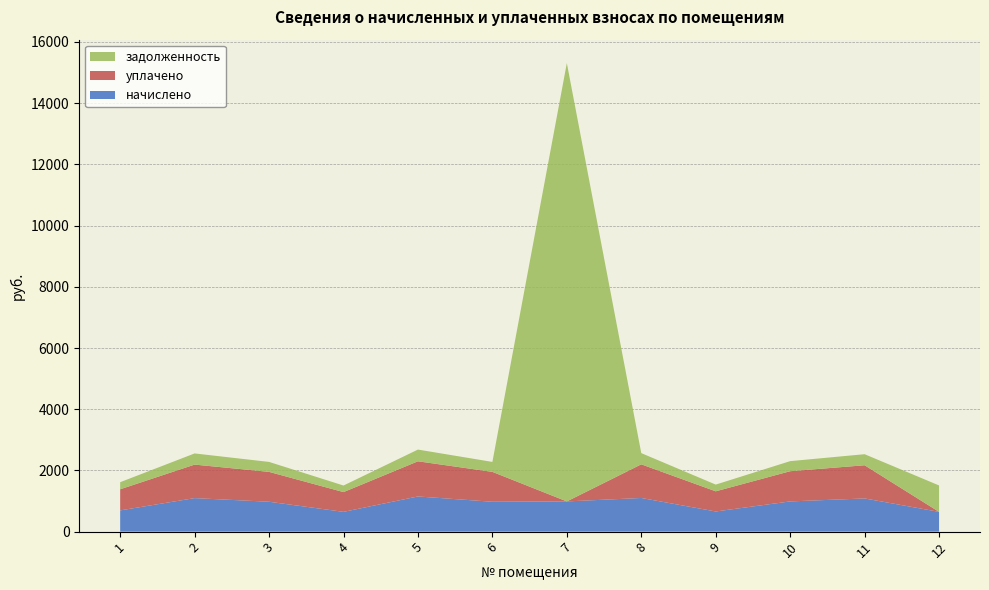

Reading left to right, transcribe all the data shown in this chart.

начислено: 693.4	1095.1	976.3	645.8	1149.1	976.3	987.1	1099.4	658.8	987.1	1084.3	645.8
уплачено: 690.7	1095.1	976.3	645.8	1149.1	976.3	0.0	1099.4	658.8	987.1	1084.3	0.0
задолженность: 231.1	365.0	325.4	215.3	383.0	325.4	14322.0	366.5	219.6	329.0	361.4	863.2